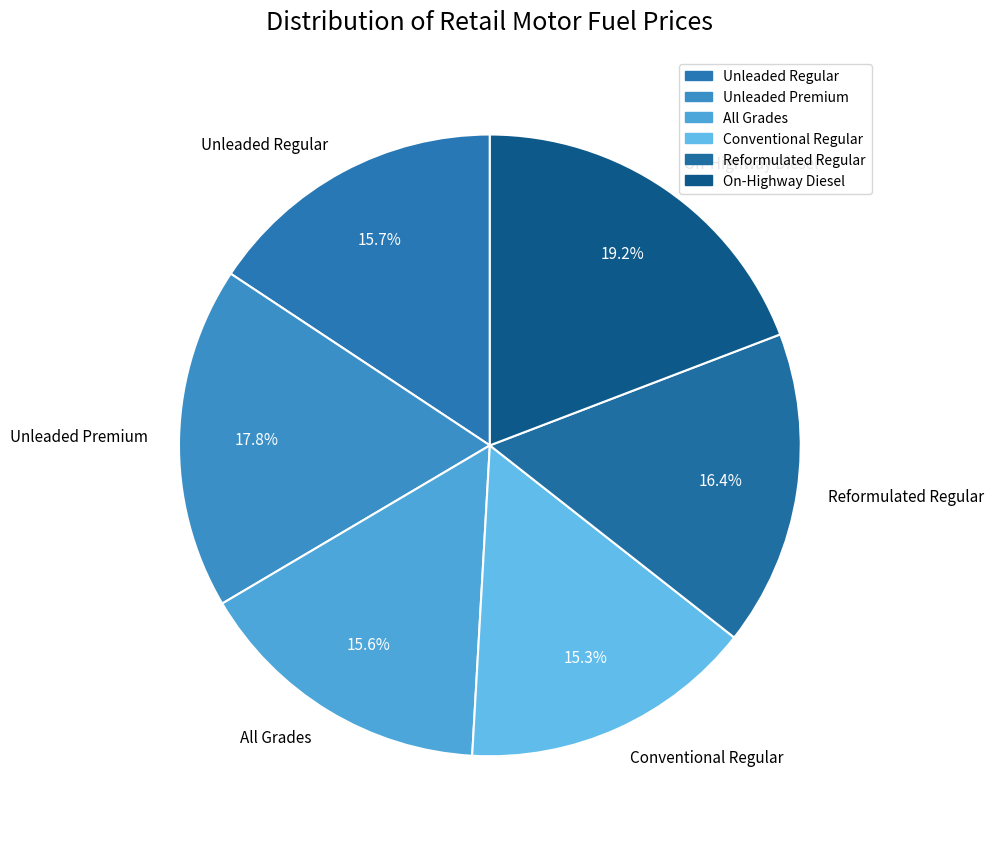

Between On-Highway Diesel and All Grades, which is larger?

On-Highway Diesel